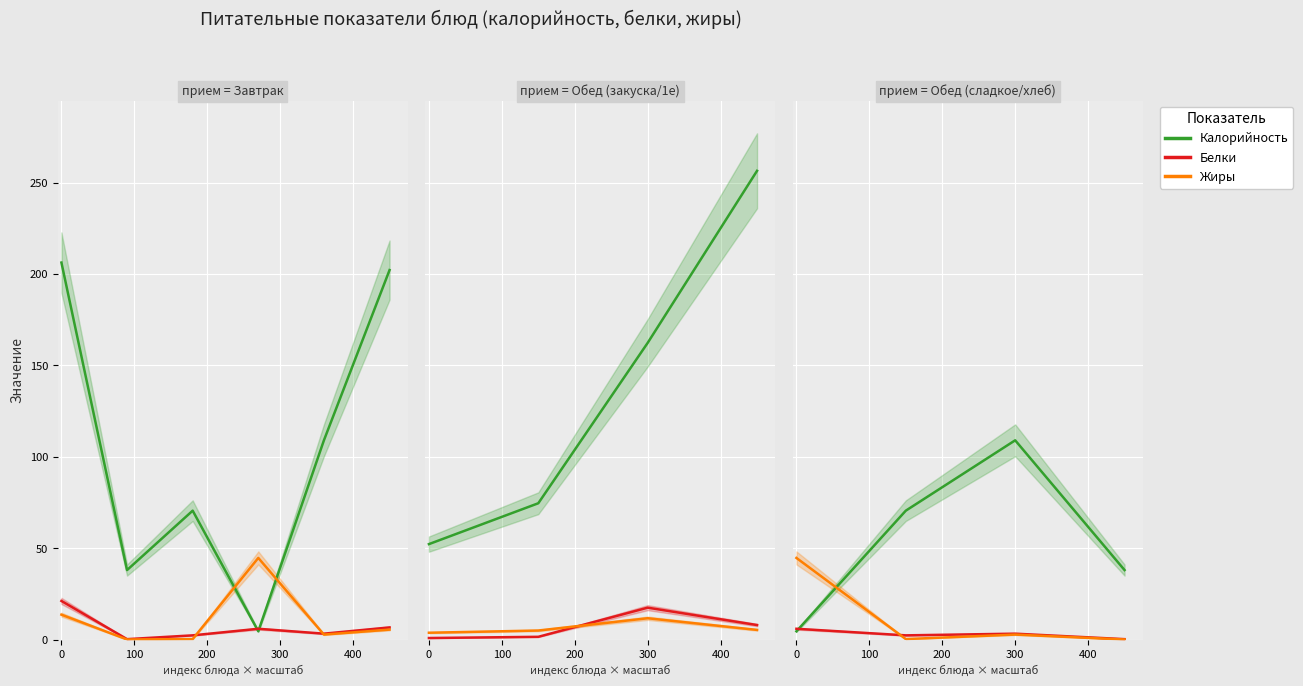

True or false: Жиры has a value of 13.6 at 0.

True